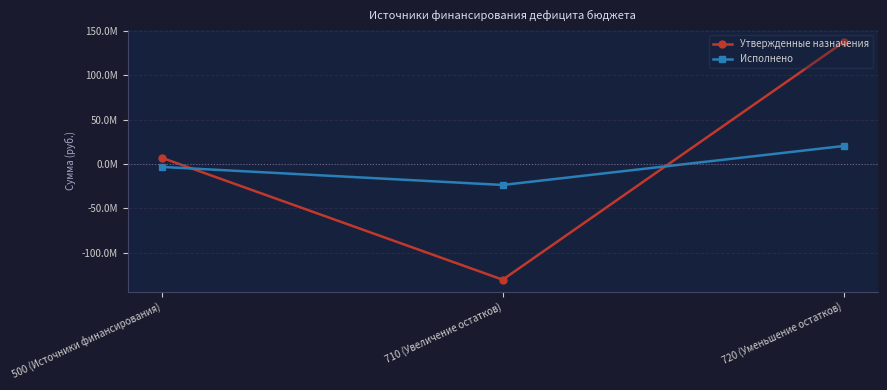

Is the value of Утвержденные назначения at 720 (Уменьшение остатков) greater than the value of Исполнено at 500 (Источники финансирования)?

Yes